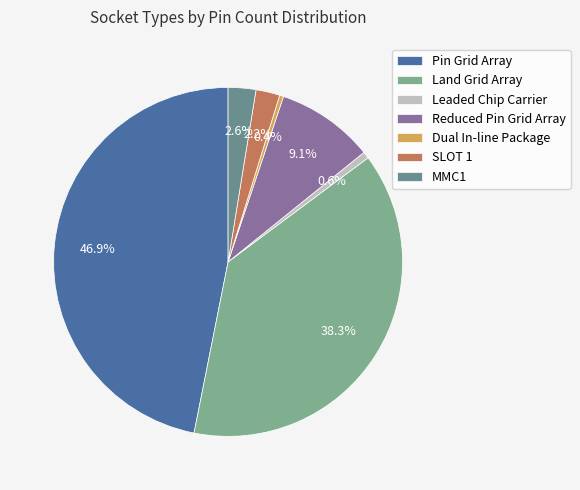

How many segments does this pie chart have?

7